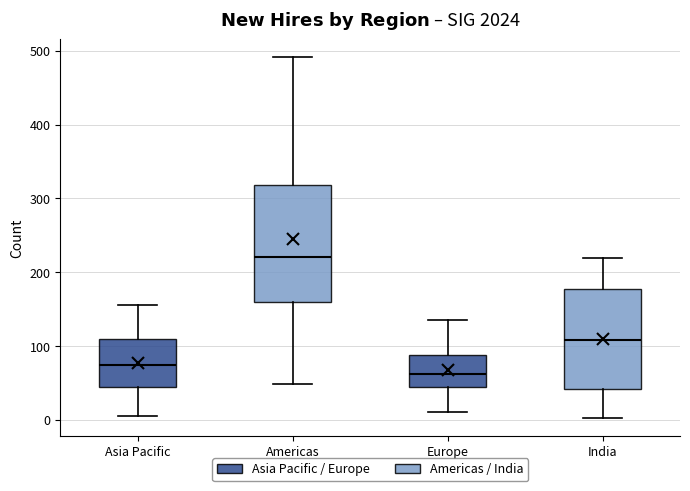

Comparing the boxes themselves (not the whiskers), which one is the tallest?

Americas